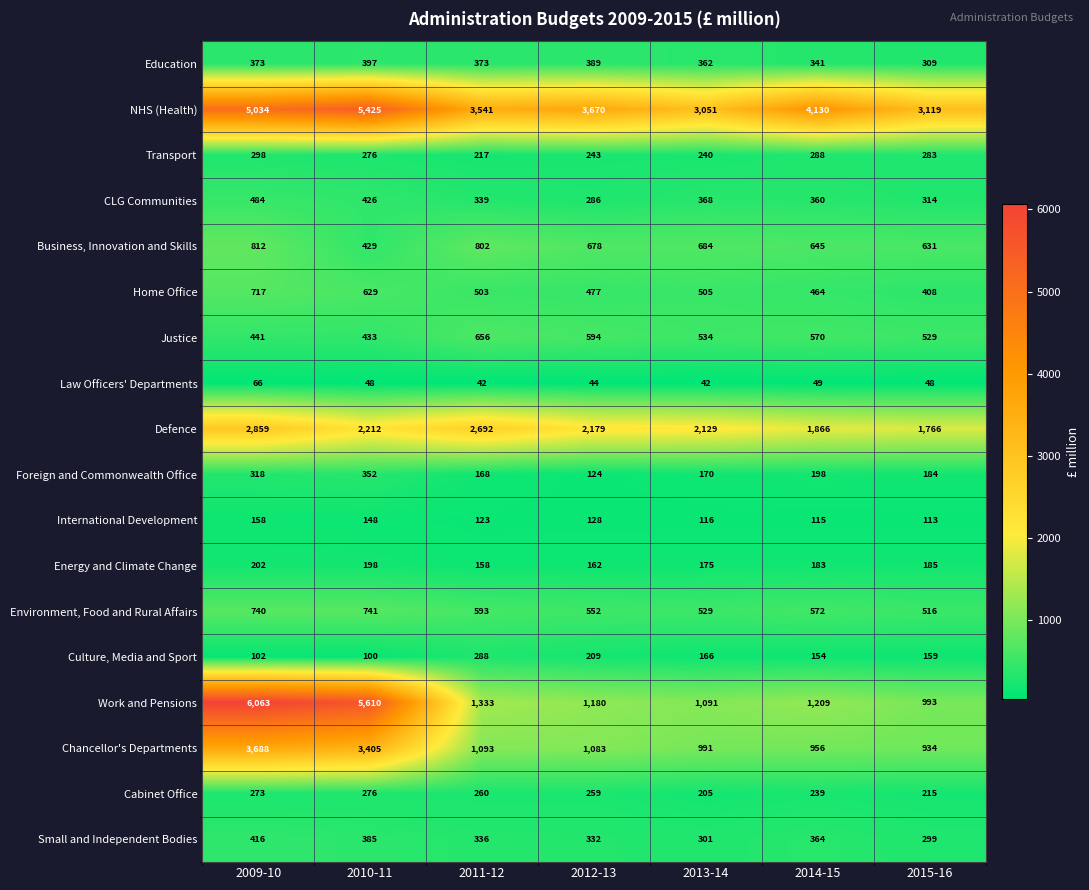

What is the spread (max minus min) of values at 2013-14?

3009